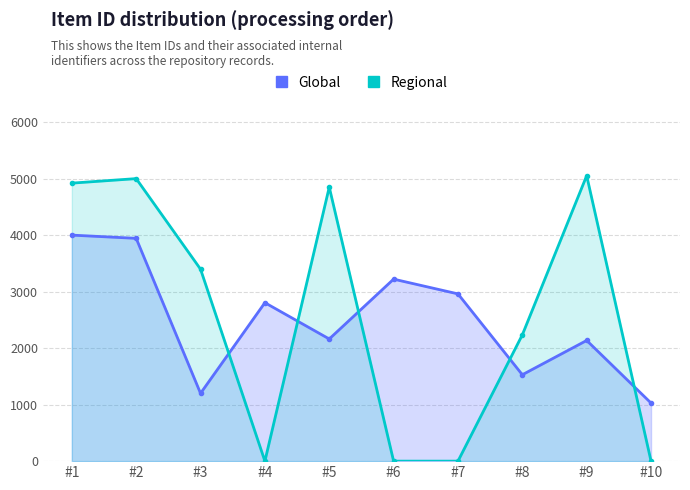

Is it true that Regional equals 8644 at #1?

False